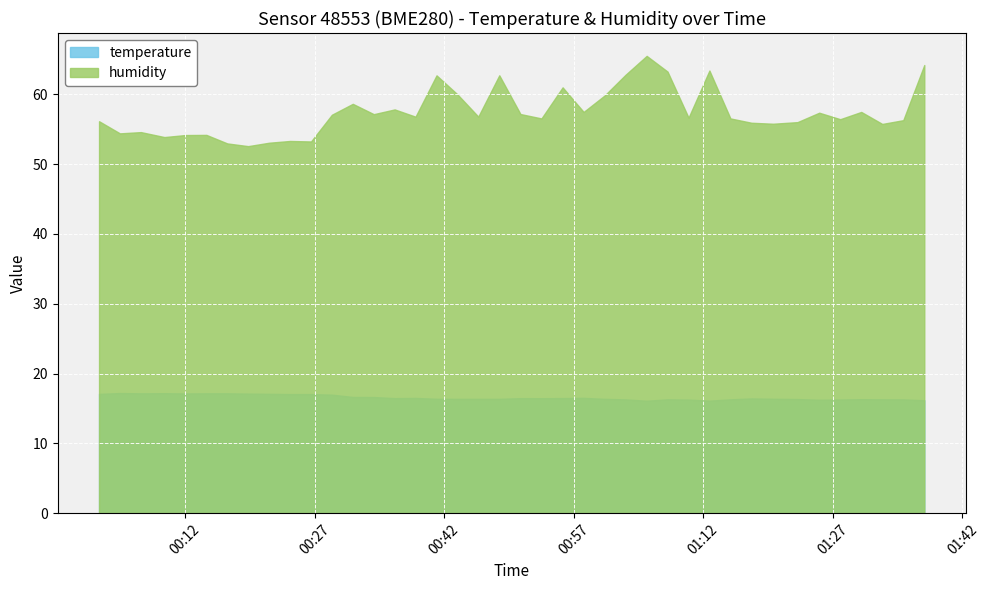

What is the highest value of the temperature series?

17.2